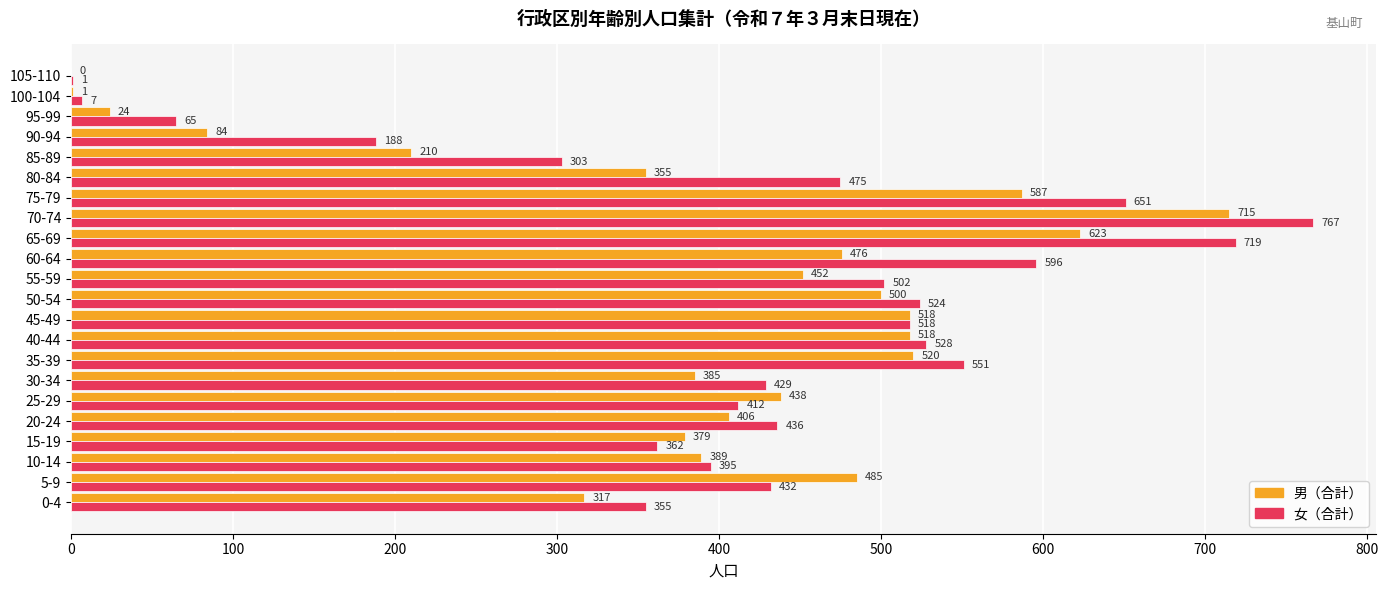

What is the sum of the 男（合計） values at 50-54 and 30-34?

885